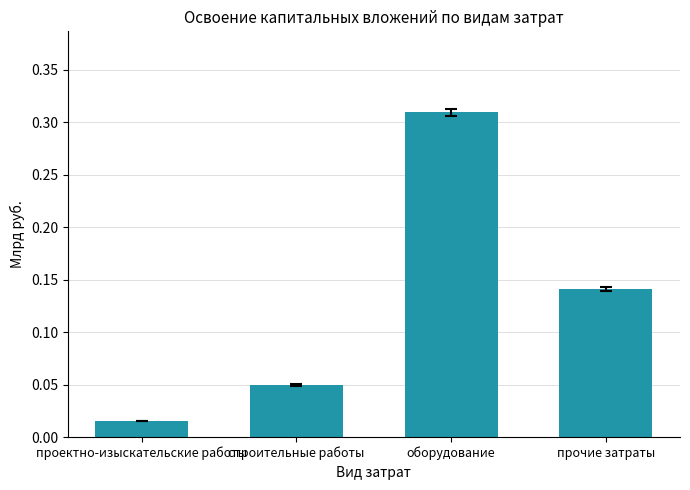

Which has a higher value, проектно-изыскательские работы or строительные работы?

строительные работы